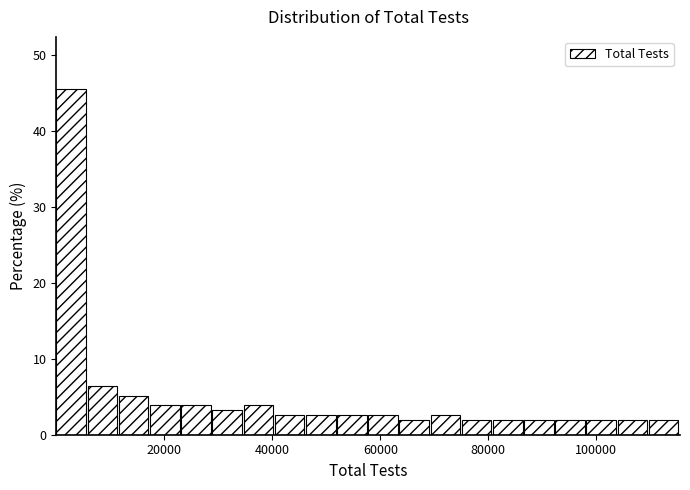

Read against the x-axis, roughly where is the centre of the tallest bar?

2000